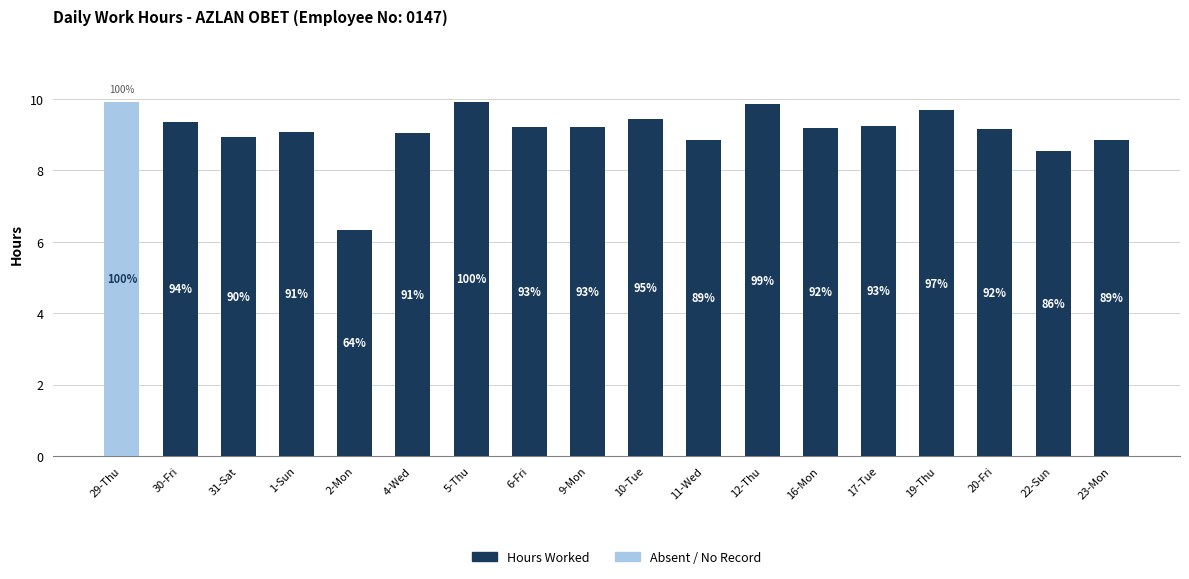

List the series in order of their overall mean, lowest first.

Absent / No Record, Hours Worked